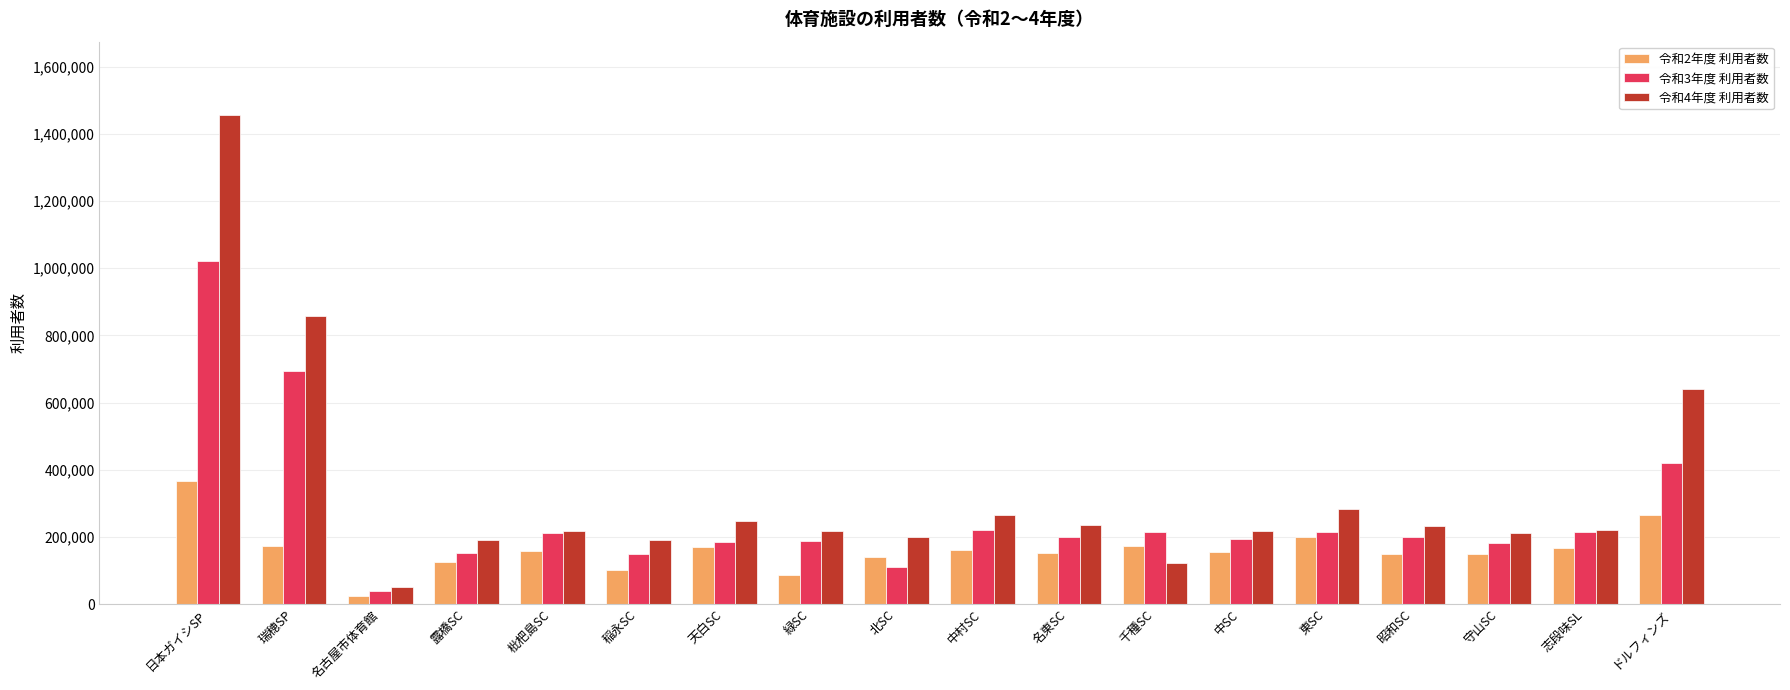

Which series has the largest total across all categories?

令和4年度 利用者数